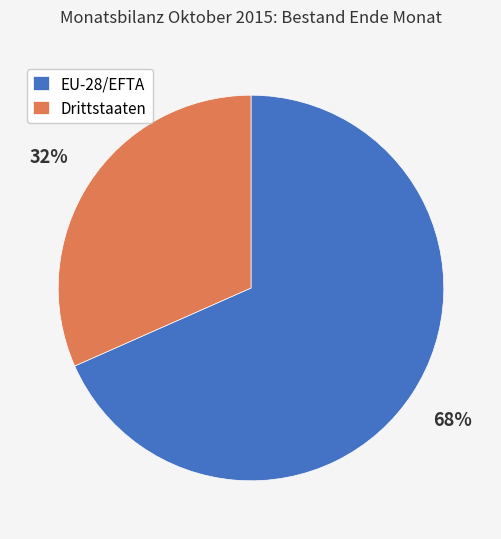

Which slice is the largest?

EU-28/EFTA